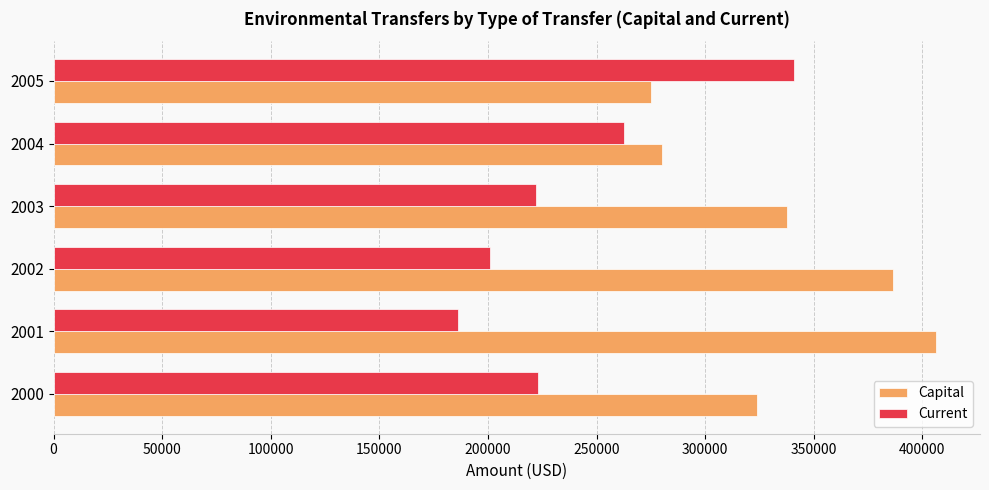

At 2000, list the series in order from largest to smallest.

Capital, Current